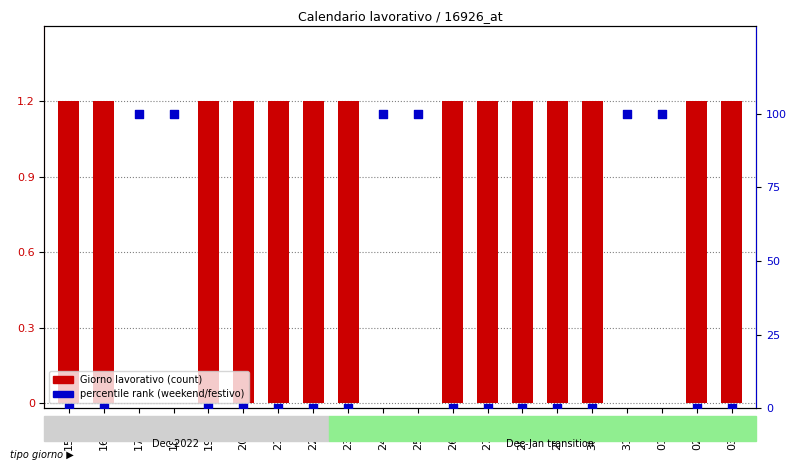

At how many categories does at least one series exceed 44?

6